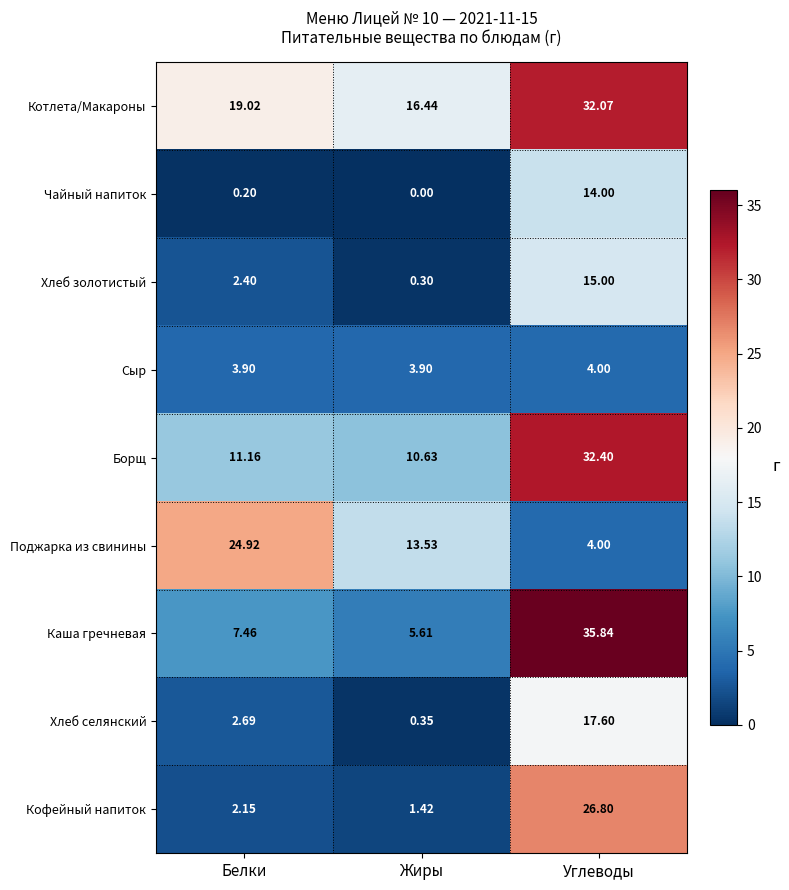

Where is Хлеб золотистый nearest to the value 7?

Белки